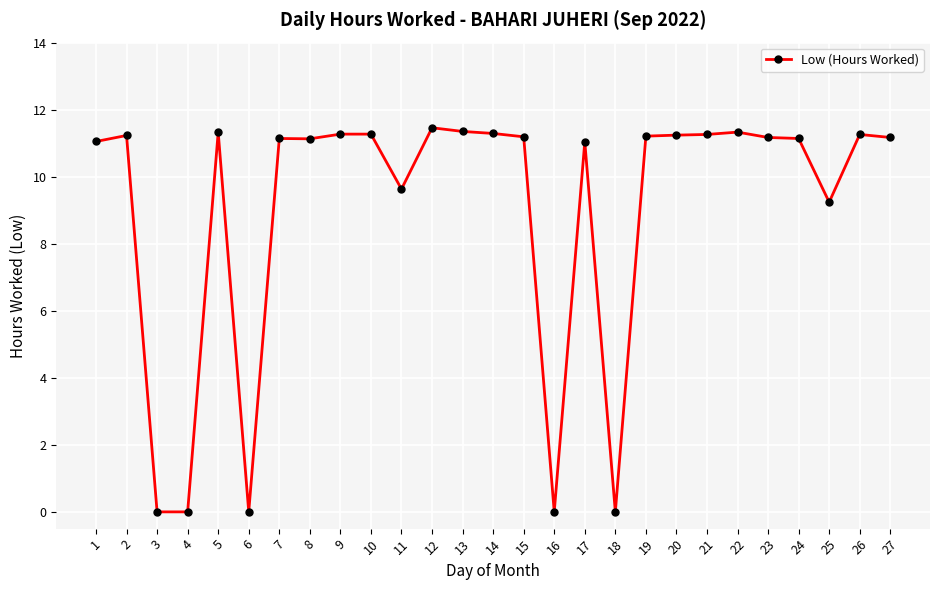

True or false: there are more than 2 points higher than both neighbors.

True